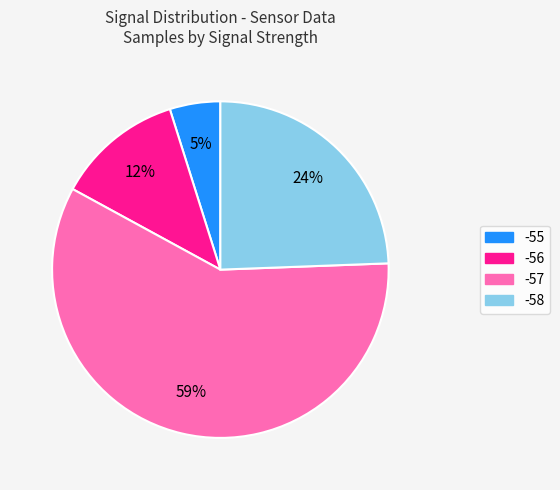

Does any single category account for the majority?

Yes